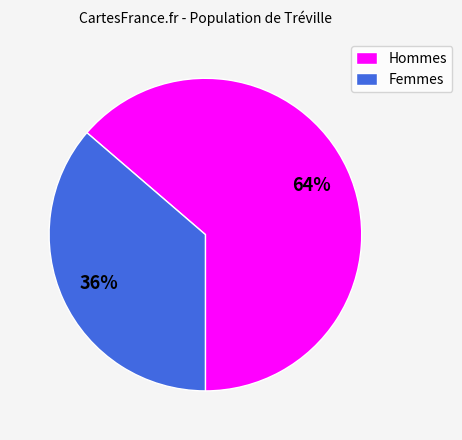

Which category has the biggest portion of the pie?

Hommes